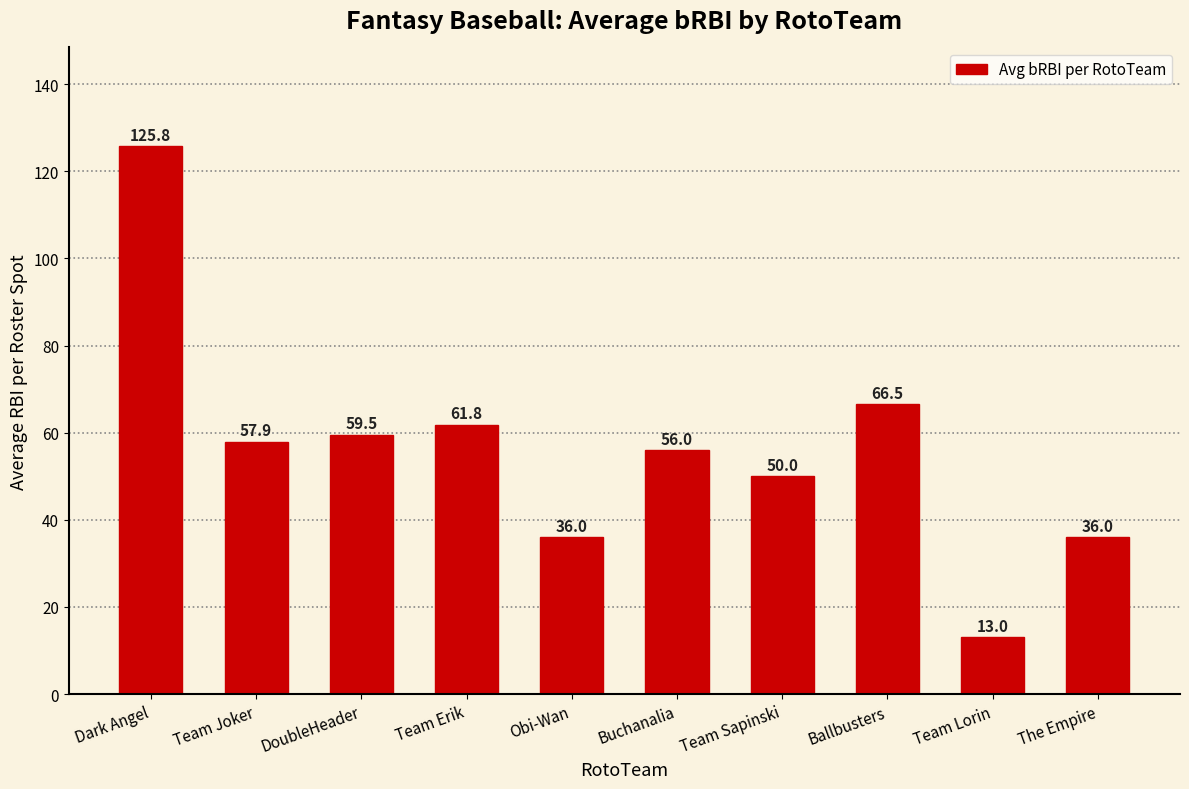

How many data points are less than 57?

5